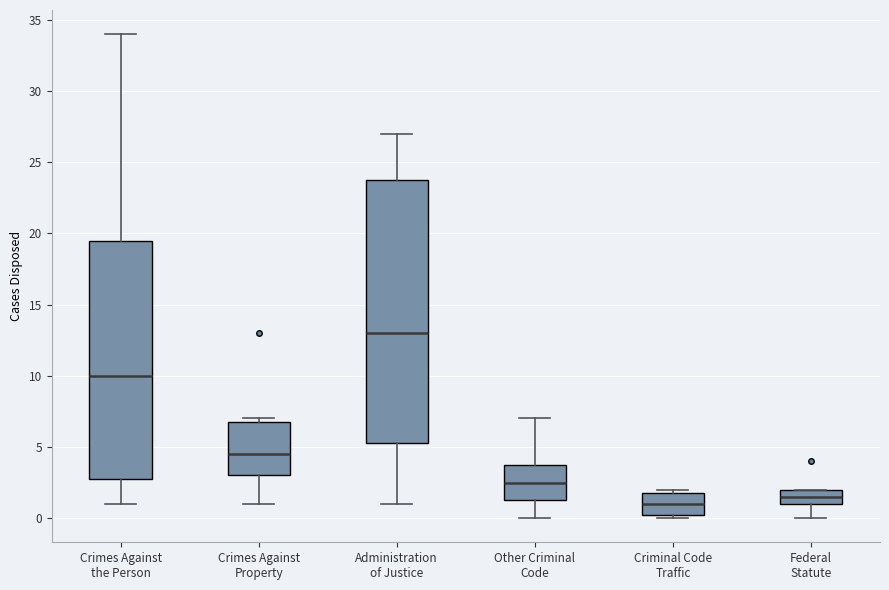

Reading left to right, read every box against the y-axis: the position of its median line, the range the box covers, and the ends of its whiskers. The values are not printed on the chart, so give them approximately, as read against the axis.

Crimes Against the Person: median 10.0, box 3.0 to 19.5, whiskers 1.0 to 34.0
Crimes Against Property: median 4.5, box 3.0 to 7.0, whiskers 1.0 to 7.0 (just above the box's upper edge)
Administration of Justice: median 13.0, box 5.5 to 24.0, whiskers 1.0 to 27.0
Other Criminal Code: median 2.5, box 1.5 to 4.0, whiskers 0.0 to 7.0
Criminal Code Traffic: median 1.0, box 0.5 to 2.0, whiskers 0.0 to 2.0 (just above the box's upper edge)
Federal Statute: median 1.5, box 1.0 to 2.0, whiskers 0.0 to 2.0